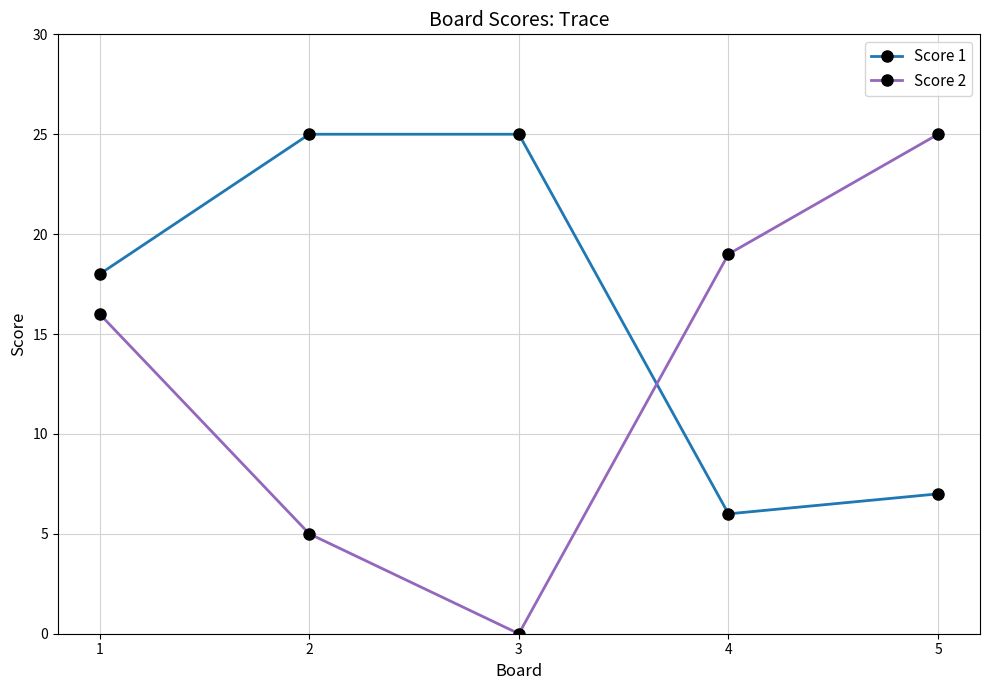

What is the average value of the Score 2 series?

13